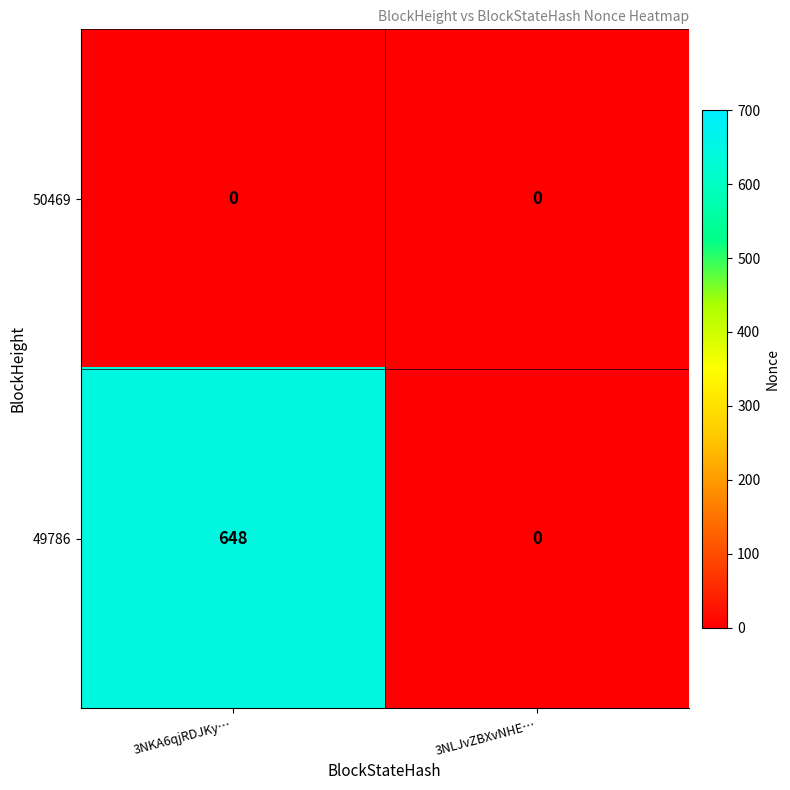

True or false: 50469 has a value of 0 at 3NKA6qjRDJKy….

True